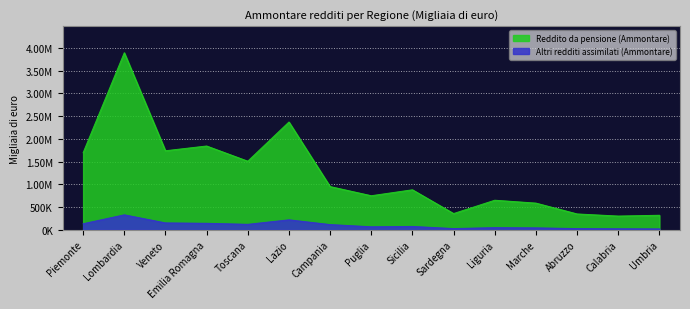

List the labels in order of Reddito da pensione (Ammontare) value, smallest first.

Calabria, Umbria, Abruzzo, Sardegna, Marche, Liguria, Puglia, Sicilia, Campania, Toscana, Piemonte, Veneto, Emilia Romagna, Lazio, Lombardia